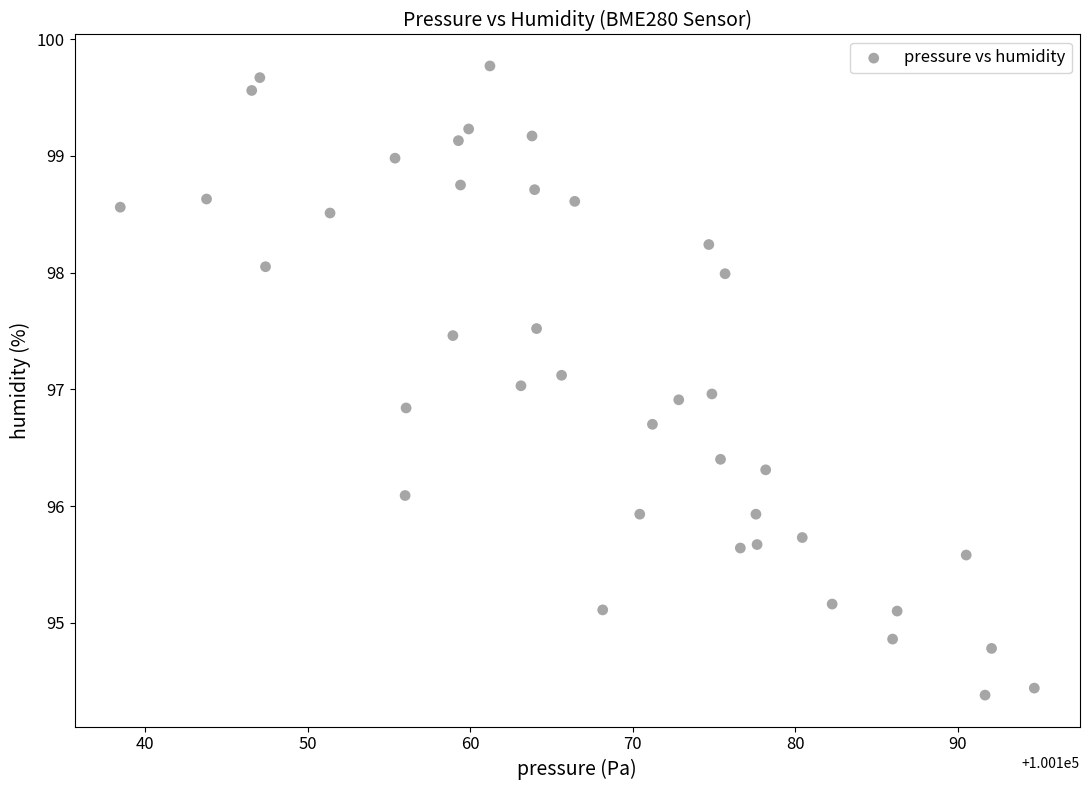

What is the range of Y values (max minus min)?

5.4